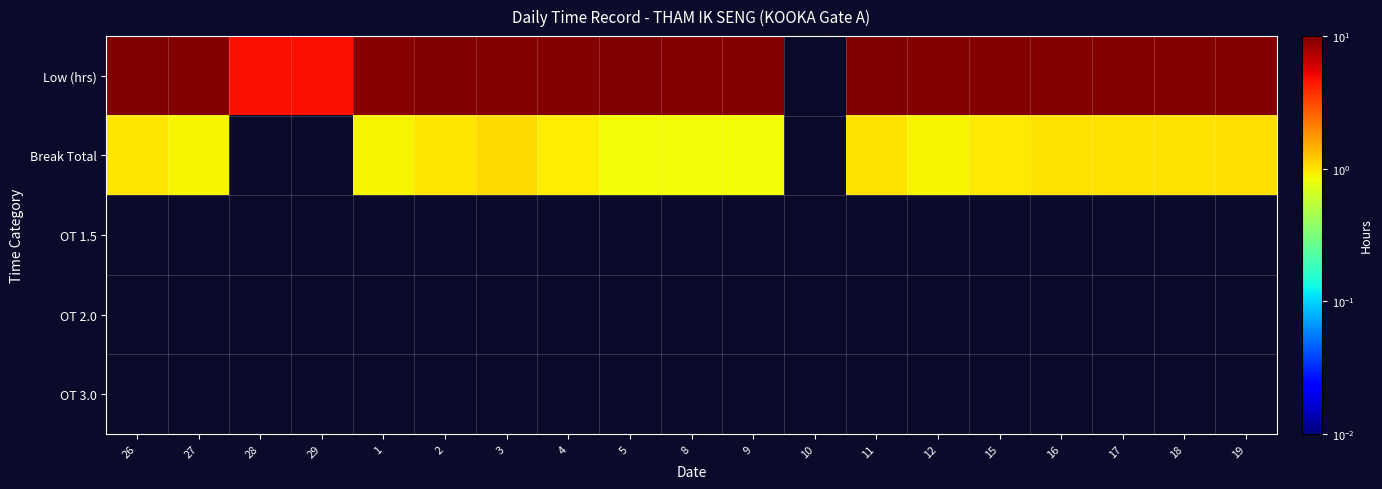

Reading left to right, transcribe all the data shown in this chart.

Low (hrs): 26=10.1	27=9.7	28=4.8	29=4.8	1=9.5	2=9.8	3=9.7	4=9.8	5=9.9	8=9.6	9=9.5	10=0.0	11=9.9	12=9.7	15=9.6	16=9.6	17=9.7	18=9.6	19=9.7
Break Total: 26=1.0	27=0.9	28=0.0	29=0.0	1=0.9	2=1.0	3=1.1	4=0.9	5=0.9	8=0.9	9=0.9	10=0.0	11=1.0	12=0.9	15=1.0	16=1.0	17=1.0	18=1.0	19=1.1
OT 1.5: 26=0.0	27=0.0	28=0.0	29=0.0	1=0.0	2=0.0	3=0.0	4=0.0	5=0.0	8=0.0	9=0.0	10=0.0	11=0.0	12=0.0	15=0.0	16=0.0	17=0.0	18=0.0	19=0.0
OT 2.0: 26=0.0	27=0.0	28=0.0	29=0.0	1=0.0	2=0.0	3=0.0	4=0.0	5=0.0	8=0.0	9=0.0	10=0.0	11=0.0	12=0.0	15=0.0	16=0.0	17=0.0	18=0.0	19=0.0
OT 3.0: 26=0.0	27=0.0	28=0.0	29=0.0	1=0.0	2=0.0	3=0.0	4=0.0	5=0.0	8=0.0	9=0.0	10=0.0	11=0.0	12=0.0	15=0.0	16=0.0	17=0.0	18=0.0	19=0.0